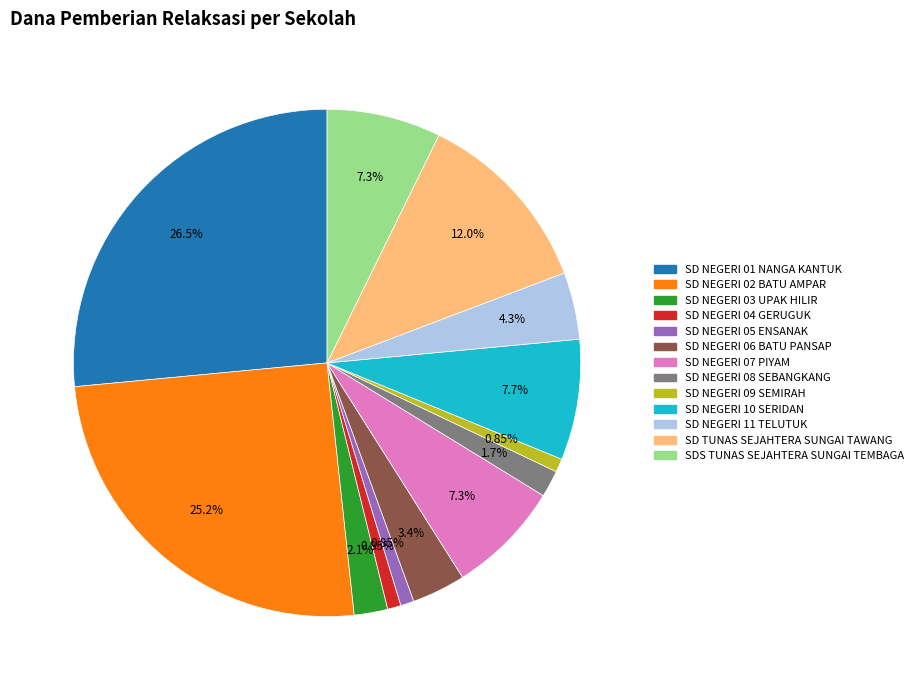

Is the sum of SD NEGERI 10 SERIDAN and SD NEGERI 07 PIYAM greater than half?

No